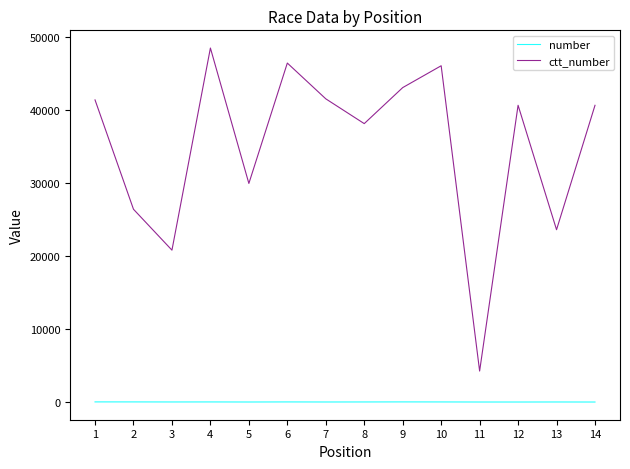

Is the value of number at 11 greater than the value of ctt_number at 4?

No